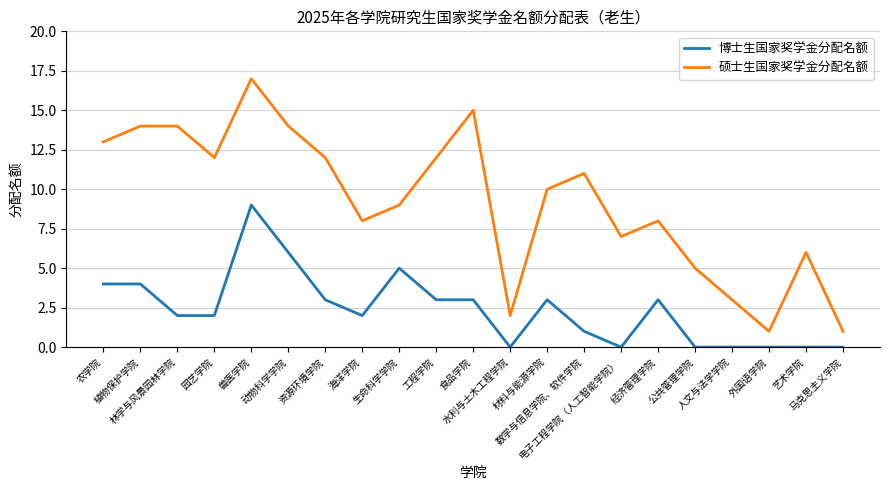

True or false: 博士生国家奖学金分配名额 has a value of 0 at 公共管理学院.

True